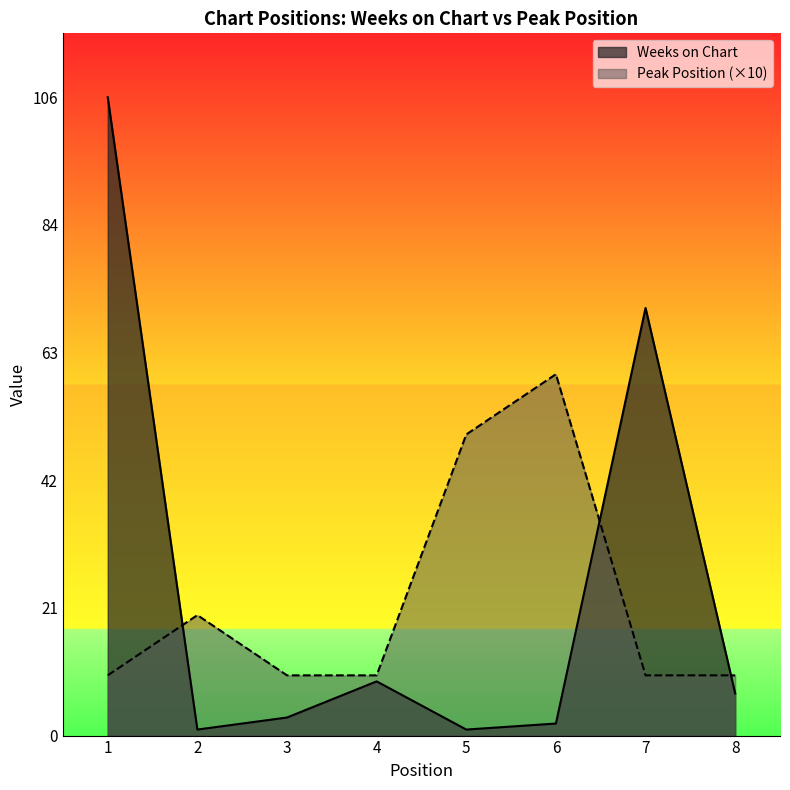

What are all the series names shown in the legend?

Weeks on Chart, Peak Position (×10)